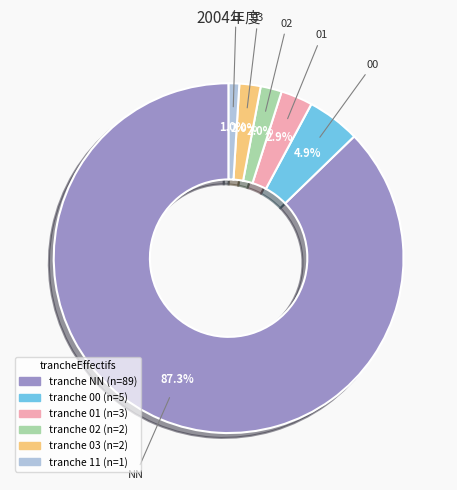

To the nearest percent, what is the average slice percentage?

17%